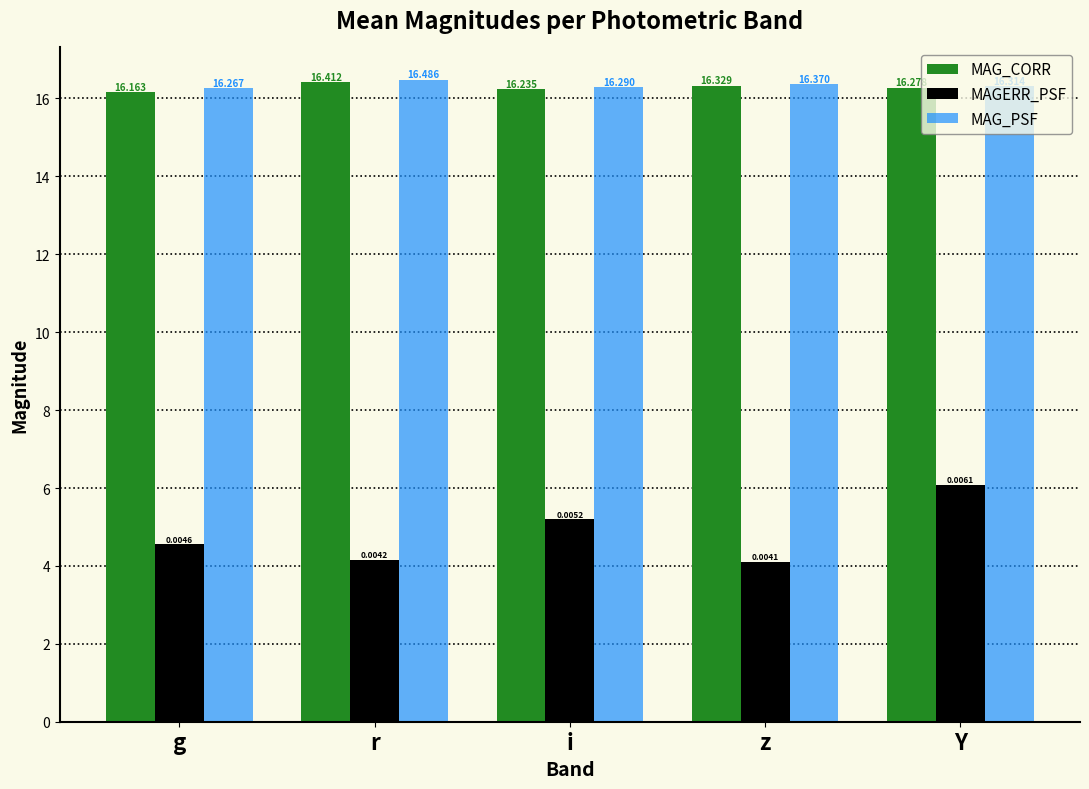

The MAGERR_PSF series shows 5.2 at i. True or false?

True